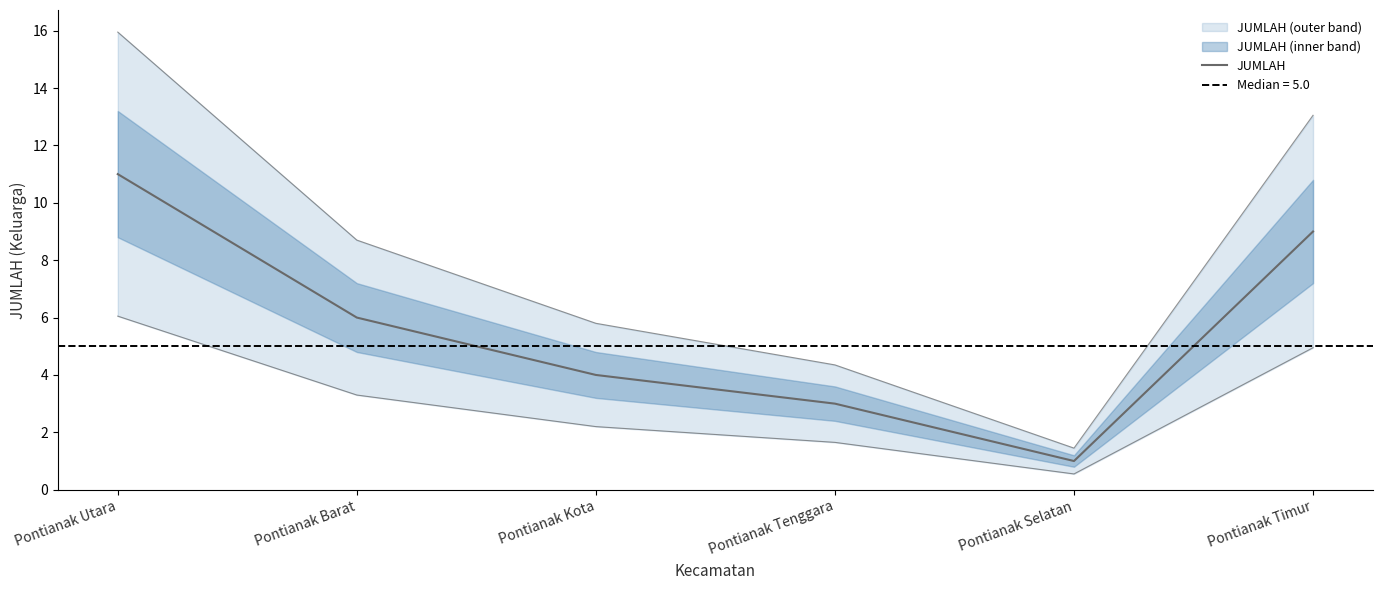

What is the label of the 3rd point from the left?

Pontianak Kota